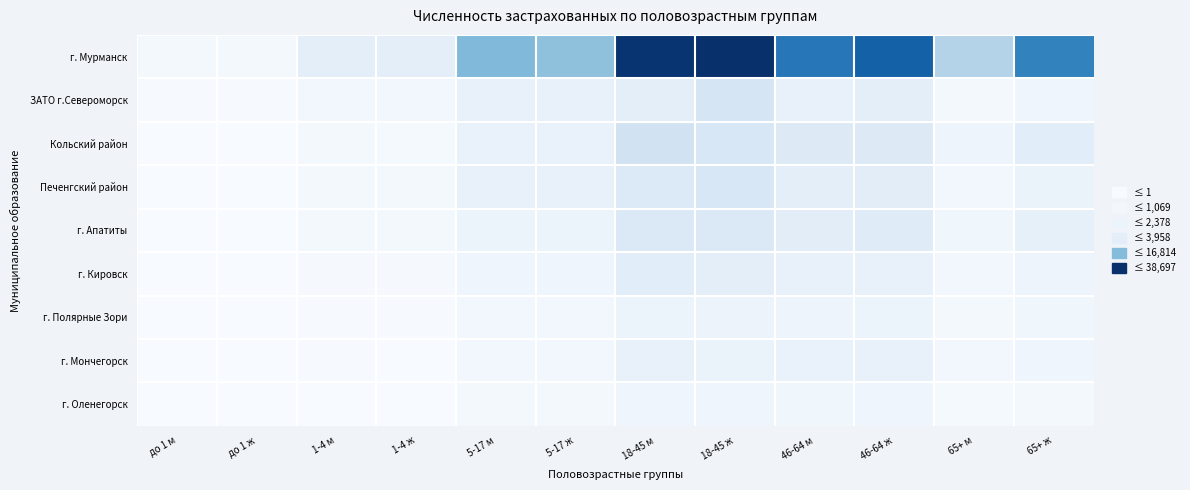

Reading left to right, transcribe all the data shown in this chart.

г. Мурманск: до 1 м=851	до 1 ж=804	1-4 м=3825	1-4 ж=3689	5-17 м=17270	5-17 ж=15970	18-45 м=38036	18-45 ж=38697	46-64 м=28071	46-64 ж=31317	65+ м=11852	65+ ж=26358
ЗАТО г.Североморск: до 1 м=240	до 1 ж=253	1-4 м=1044	1-4 ж=1045	5-17 м=2887	5-17 ж=2810	18-45 м=3713	18-45 ж=6556	46-64 м=2995	46-64 ж=3743	65+ м=869	65+ ж=1648
Кольский район: до 1 м=100	до 1 ж=120	1-4 м=624	1-4 ж=586	5-17 м=2662	5-17 ж=2648	18-45 м=7432	18-45 ж=5936	46-64 м=4857	46-64 ж=4999	65+ м=1905	65+ ж=4149
Печенгский район: до 1 м=145	до 1 ж=85	1-4 м=670	1-4 ж=670	5-17 м=2885	5-17 ж=2806	18-45 м=5181	18-45 ж=5994	46-64 м=3670	46-64 ж=4047	65+ м=1075	65+ ж=2512
г. Апатиты: до 1 м=143	до 1 ж=130	1-4 м=707	1-4 ж=660	5-17 м=2064	5-17 ж=1985	18-45 м=5396	18-45 ж=5308	46-64 м=4065	46-64 ж=4596	65+ м=1509	65+ ж=3207
г. Кировск: до 1 м=72	до 1 ж=86	1-4 м=433	1-4 ж=396	5-17 м=1564	5-17 ж=1553	18-45 м=4183	18-45 ж=3676	46-64 м=2831	46-64 ж=2936	65+ м=921	65+ ж=1959
г. Полярные Зори: до 1 м=50	до 1 ж=38	1-4 м=244	1-4 ж=218	5-17 м=1158	5-17 ж=1023	18-45 м=2345	18-45 ж=2249	46-64 м=1907	46-64 ж=1987	65+ м=762	65+ ж=1500
г. Мончегорск: до 1 м=1	до 1 ж=3	1-4 м=166	1-4 ж=117	5-17 м=1202	5-17 ж=1170	18-45 м=2880	18-45 ж=2527	46-64 м=2652	46-64 ж=2815	65+ м=922	65+ ж=1789
г. Оленегорск: до 1 м=4	до 1 ж=3	1-4 м=96	1-4 ж=96	5-17 м=731	5-17 ж=780	18-45 м=1682	18-45 ж=1612	46-64 м=1477	46-64 ж=1546	65+ м=474	65+ ж=839